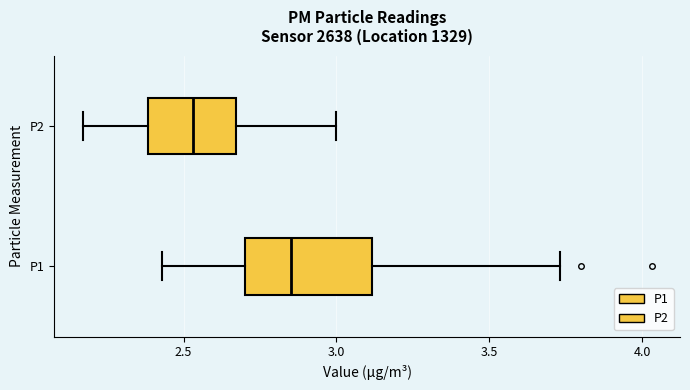

Reading bottom to top, read every box against the x-axis: the position of its median line, the range the box covers, and the ends of its whiskers. The values are not printed on the chart, so give them approximately, as read against the axis.

P1: median 2.85, box 2.70 to 3.10, whiskers 2.45 to 3.75
P2: median 2.55, box 2.40 to 2.65, whiskers 2.15 to 3.00